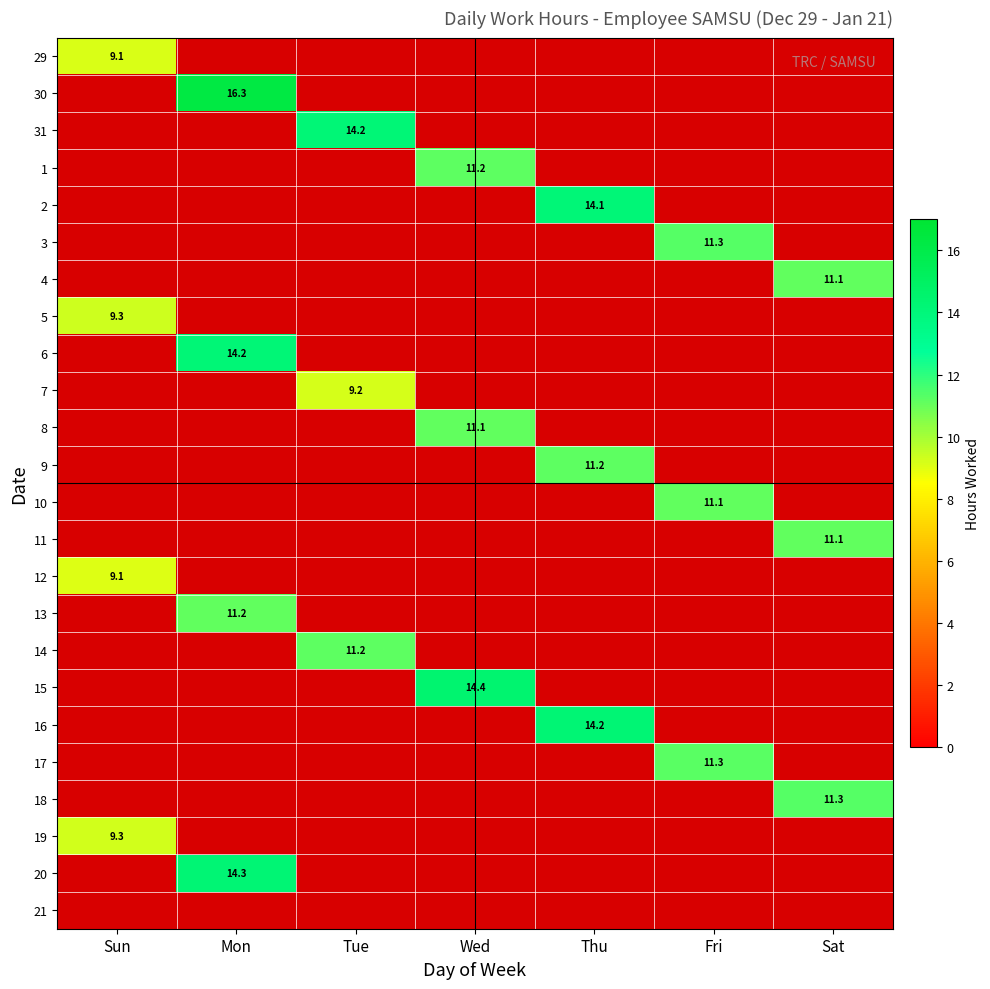

At which category is the sum across all series the highest?

Mon